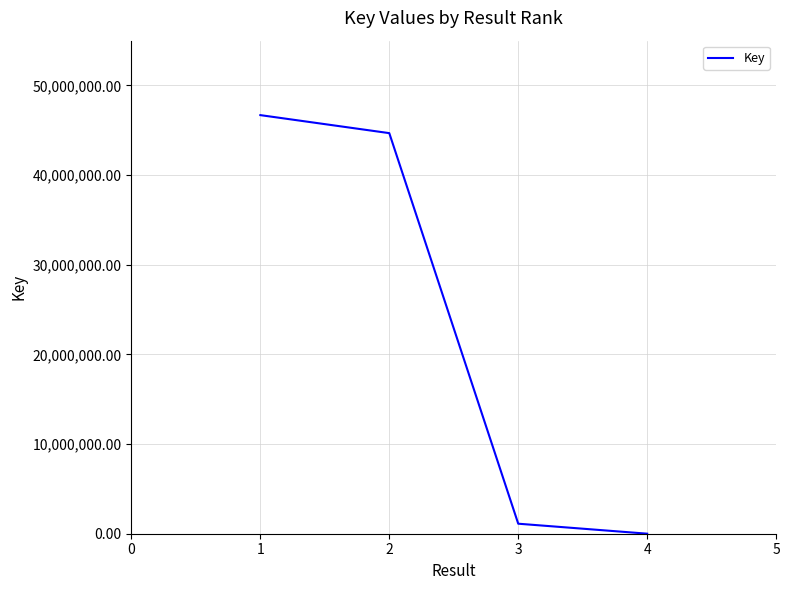

The value at 1 is 22883728. True or false?

False